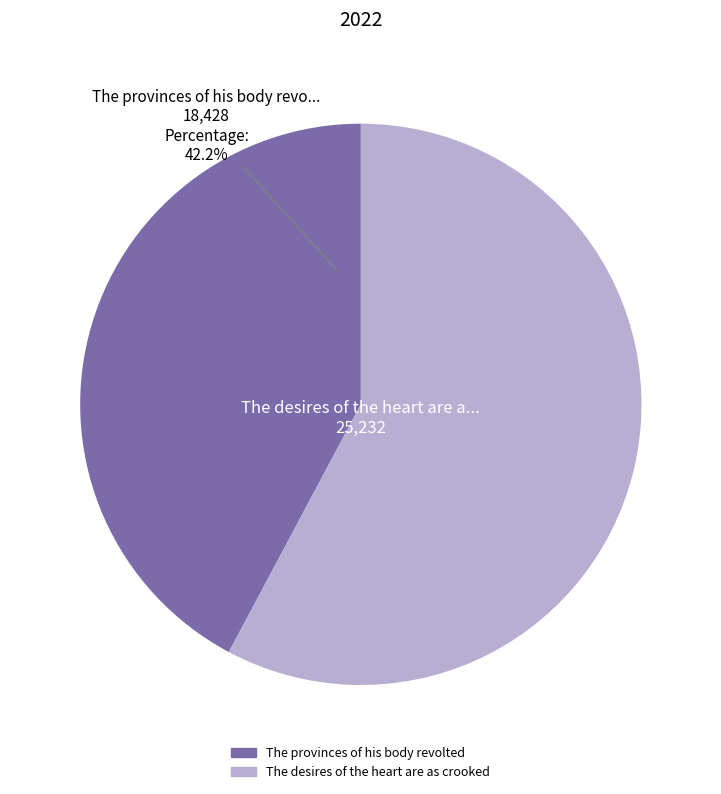

What is the largest slice in the pie chart?

The desires of the heart are as crooked